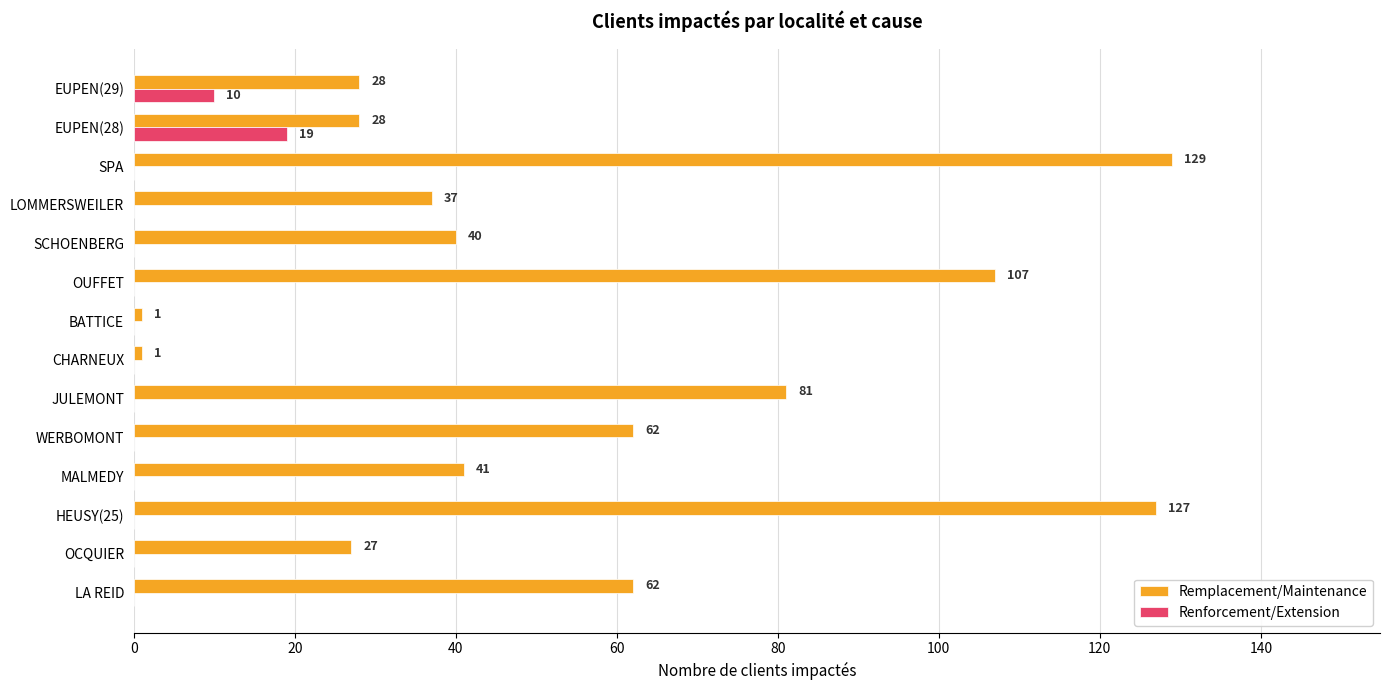

What is the sum of all Renforcement/Extension values?

29